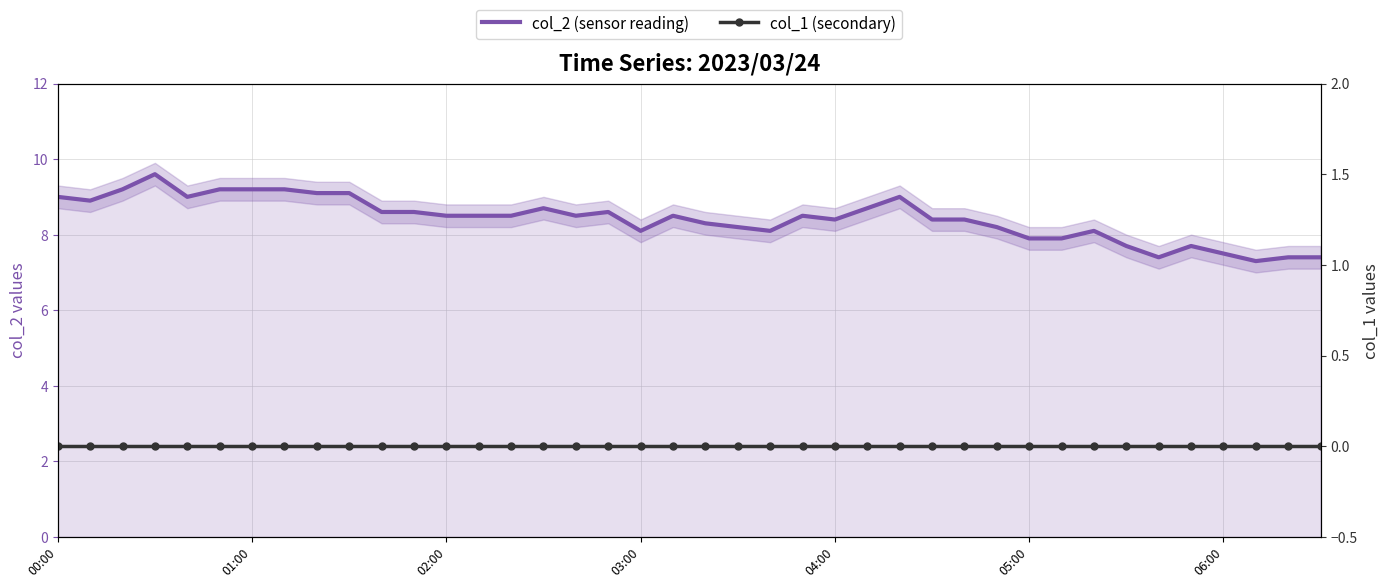

Rank the series by their maximum value, from highest to lowest.

col_2 (sensor reading), col_1 (secondary)